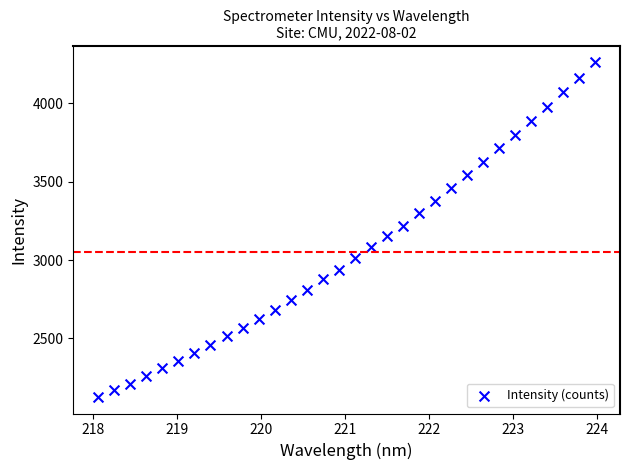

What is the range of X values (max minus min)?

5.9